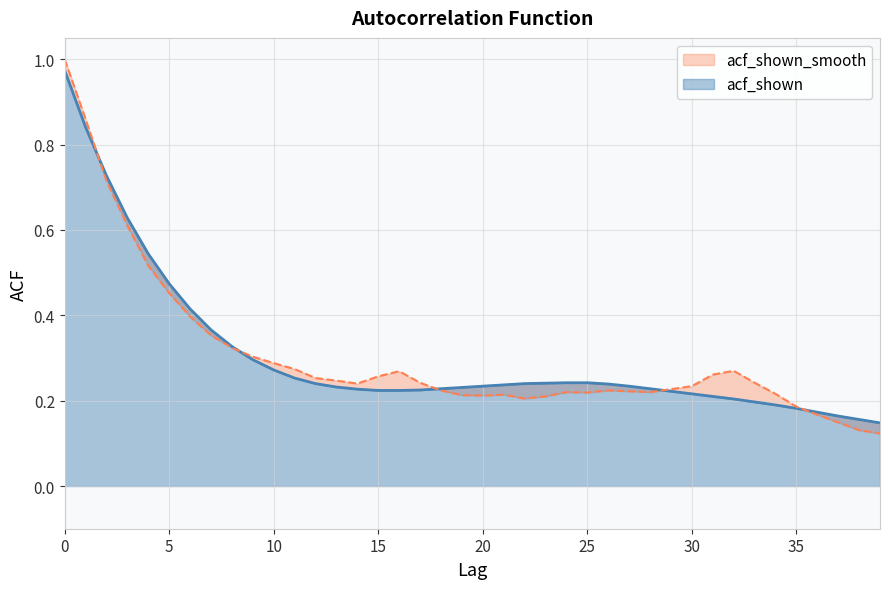

The acf_shown series shows 0.4 at 6. True or false?

True